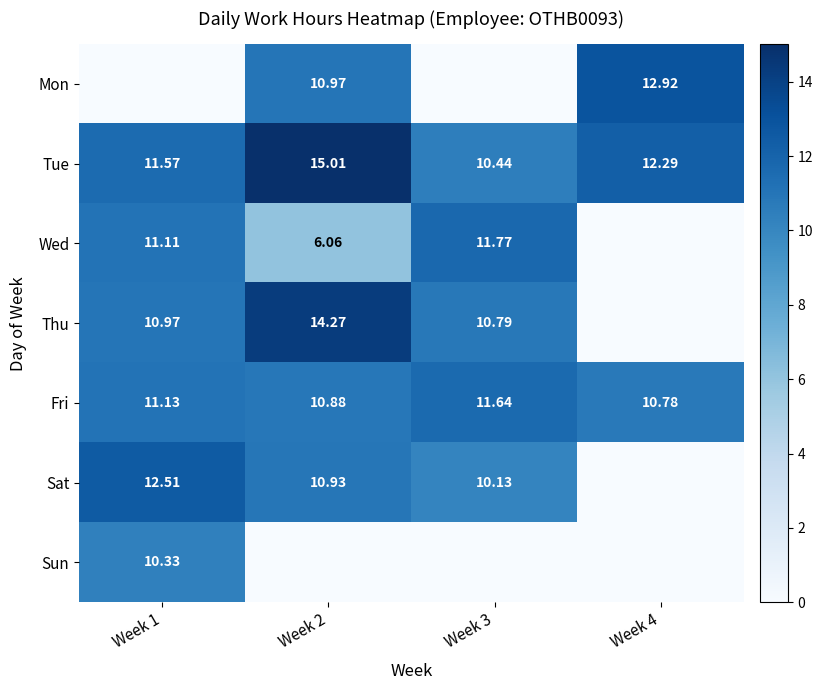

Is the value of Thu at Week 1 greater than the value of Tue at Week 1?

No